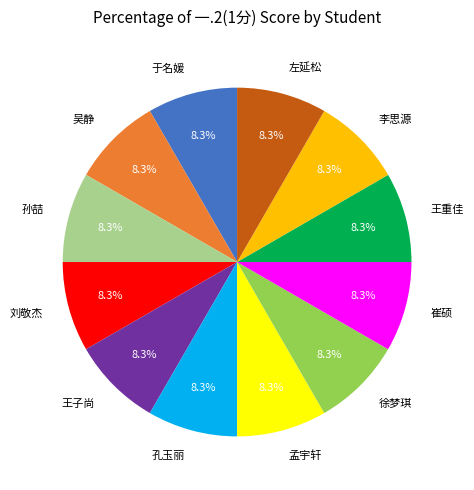

Is the sum of 吴静 and 刘敬杰 greater than half?

No